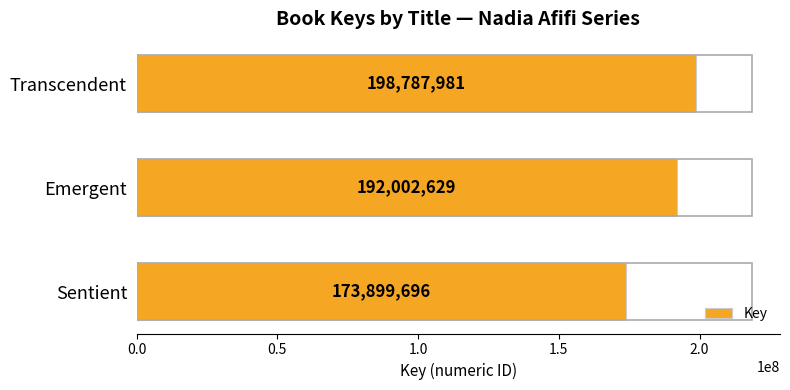

What is the difference between the maximum and second lowest values?

6785352